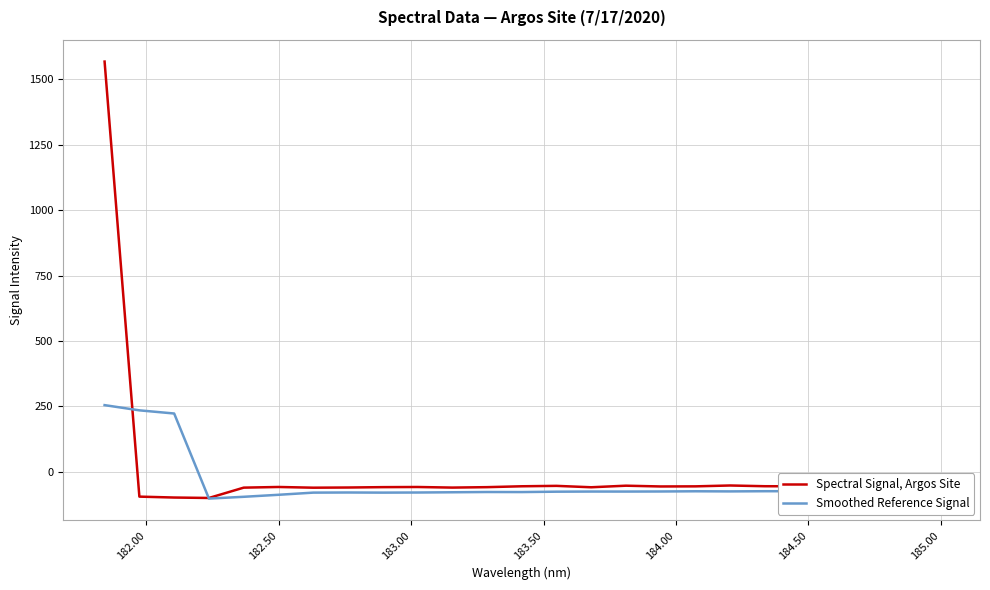

What is the difference between the maximum and minimum values in the Spectral Signal, Argos Site series?

1667.9